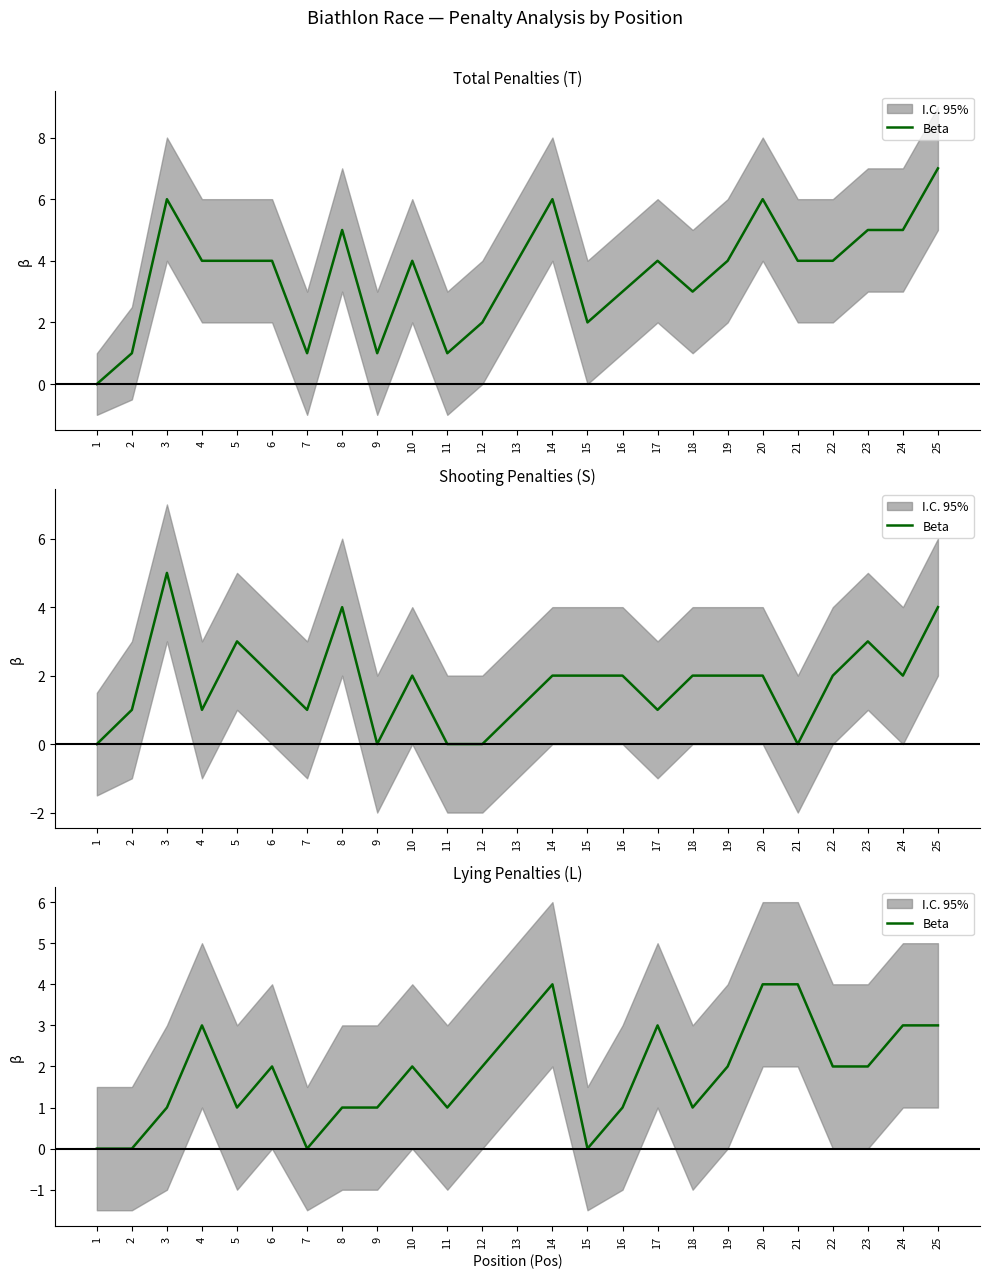

Rank the categories by value from lowest to highest.

1, 2, 7, 15, 3, 5, 8, 9, 11, 16, 18, 6, 10, 12, 19, 22, 23, 4, 13, 17, 24, 25, 14, 20, 21